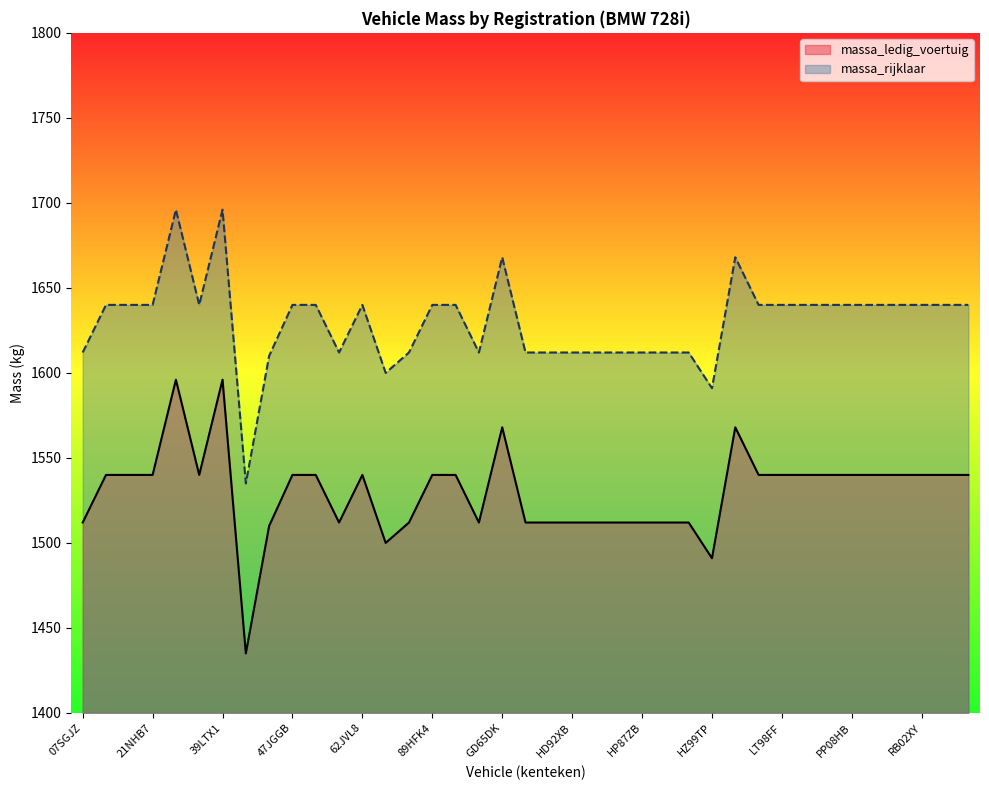

What is the label of the 15th point from the right?

HP87ZB